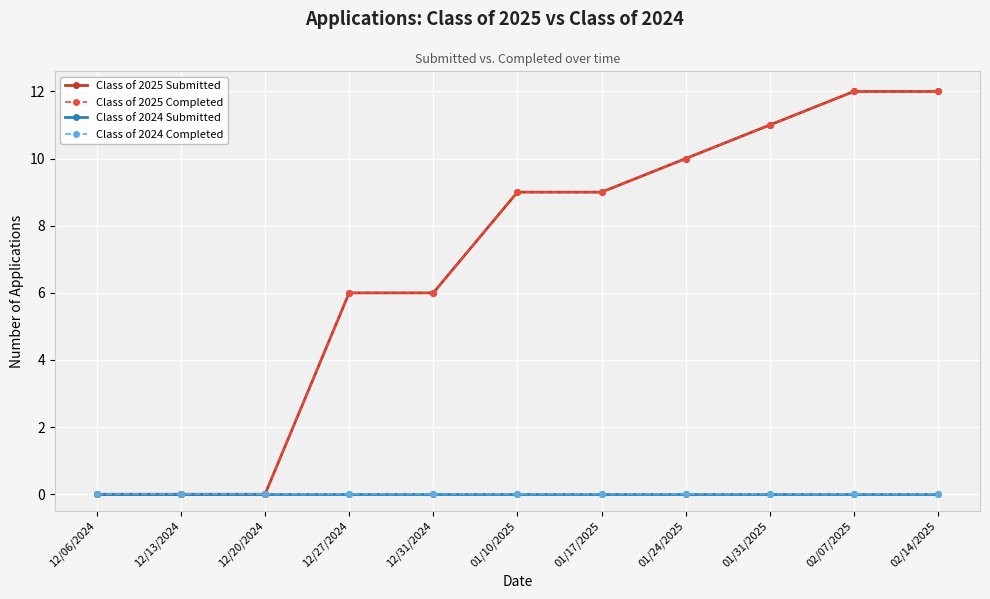

Which has a higher value, 01/10/2025 or 01/31/2025?

01/31/2025